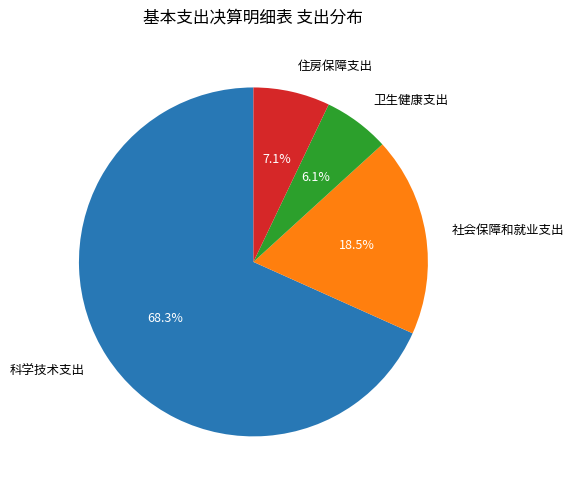

What is the ratio of the value at 科学技术支出 to the value at 社会保障和就业支出?

3.7